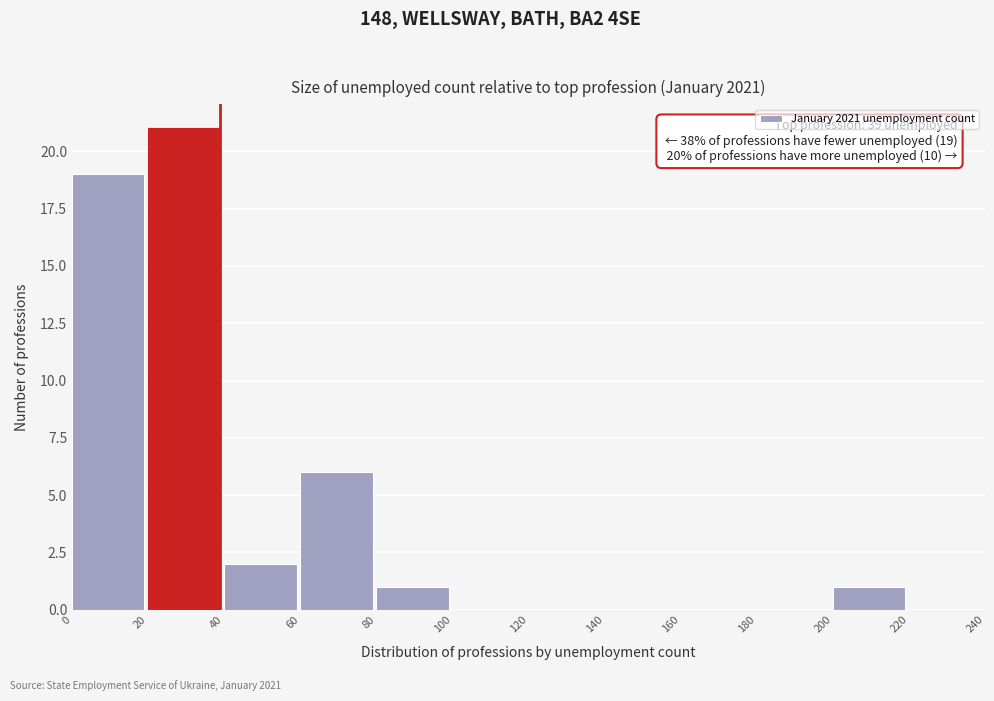

Over which range of the x-axis is the bar tallest?

20 to 40